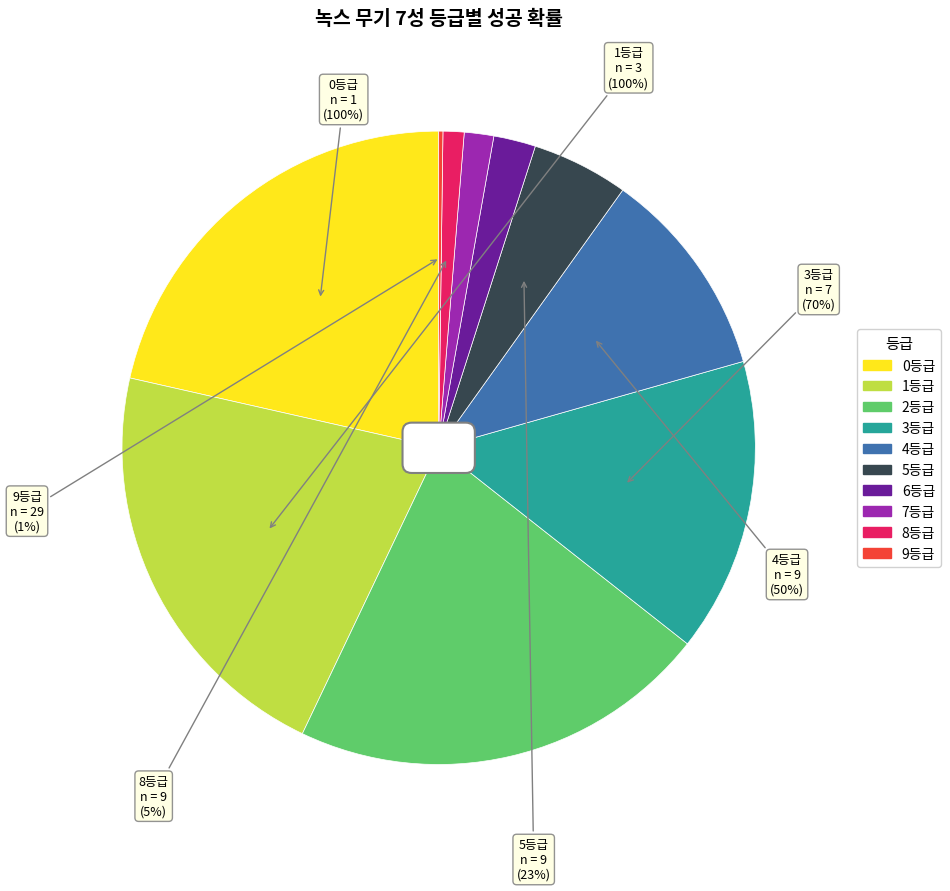

What is the change in value from 5등급 to 6등급?

-13